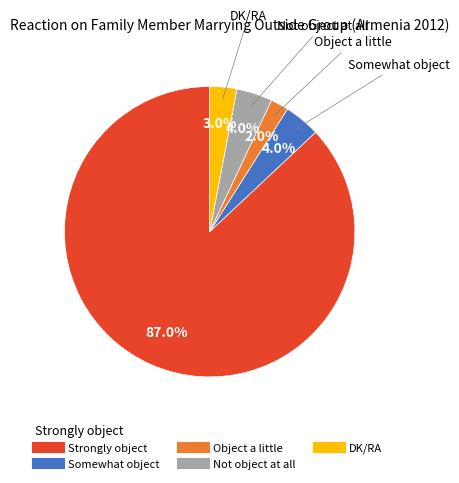

What percentage is NOT represented by Object a little?

98.0%